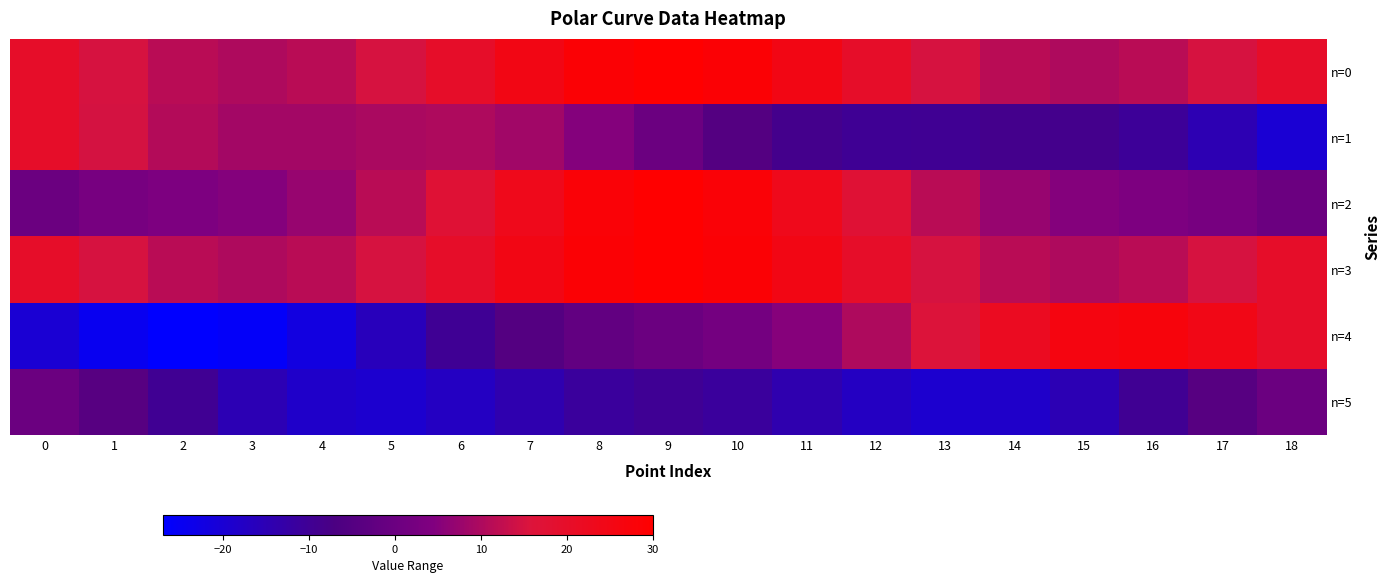

How many categories are shown in the chart?

19